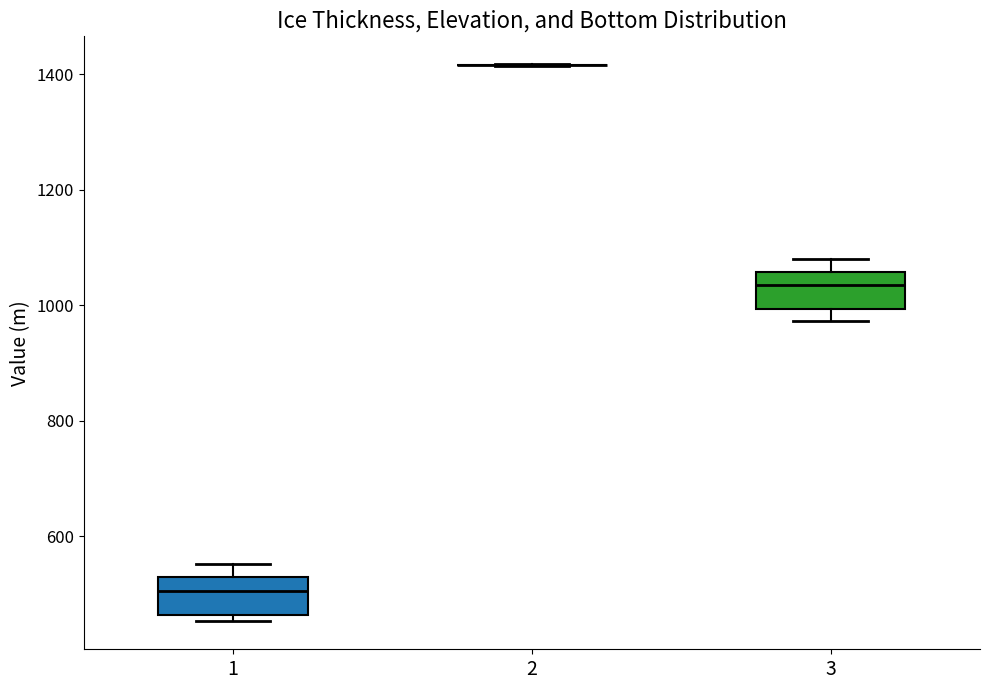

Reading left to right, transcribe this box plot: for each box, give where its median line is, the range the box spans, and where its two whiskers end, as read against the y-axis. The values are not printed on the chart, so give them approximately, as read against the axis.

1: median 500, box 460 to 520, whiskers 460 (just below the box's lower edge) to 560
2: box collapsed to a line at 1420, whiskers 1420 to 1420
3: median 1040, box 1000 to 1060, whiskers 980 to 1080